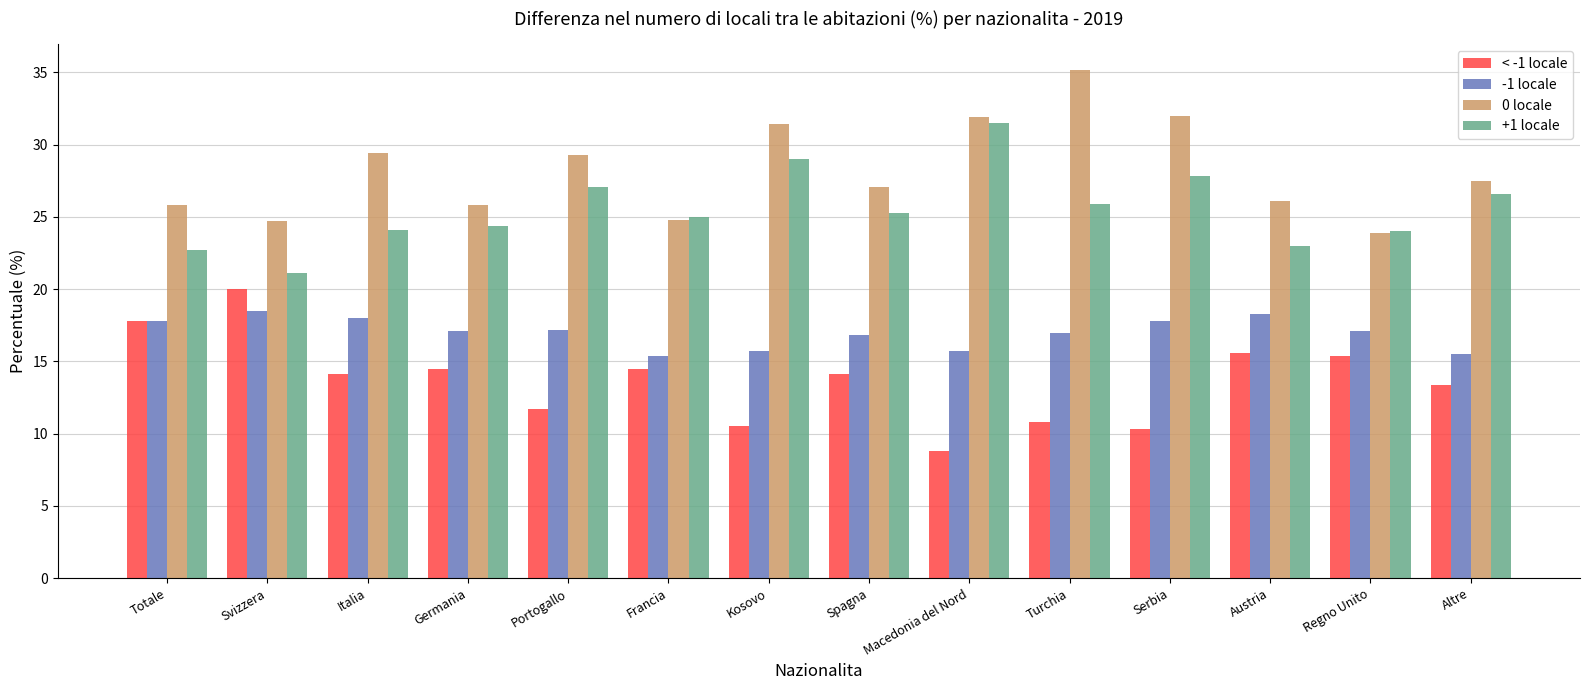

What is the sum of all 0 locale values?

394.9